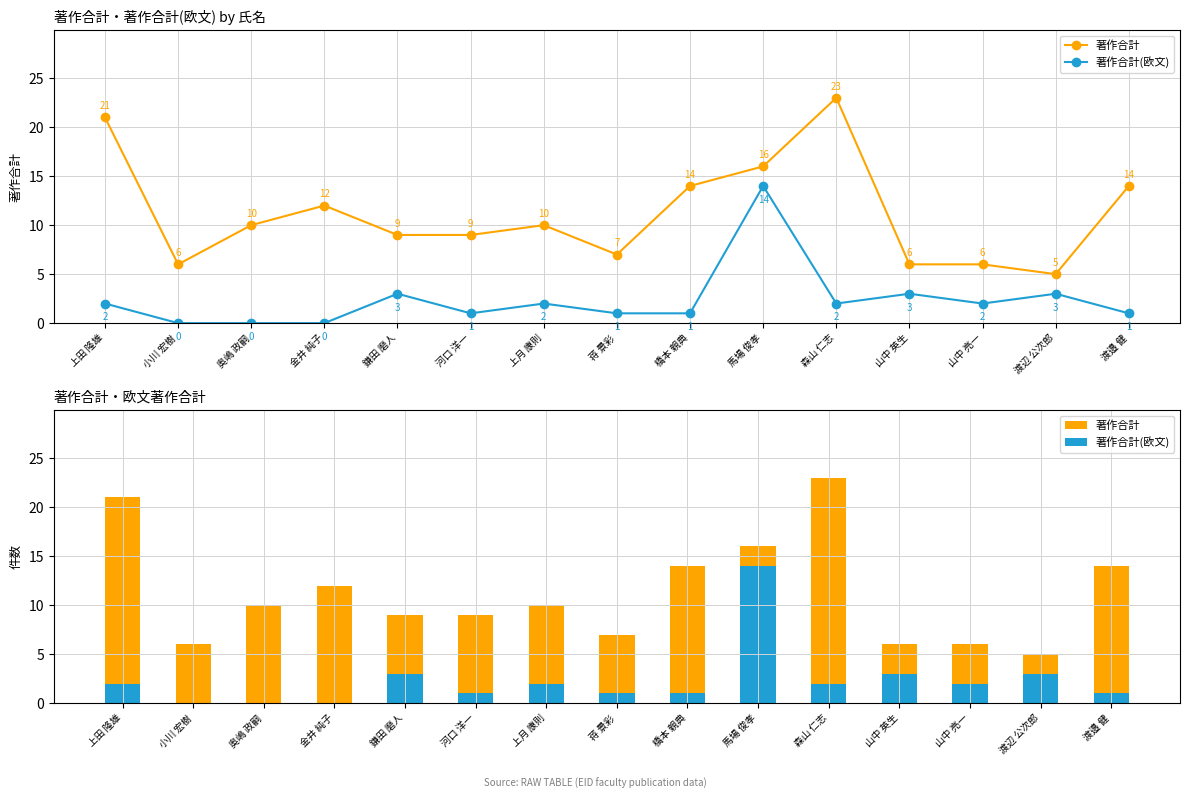

What is the label of the 6th bar from the left?

河口 洋一